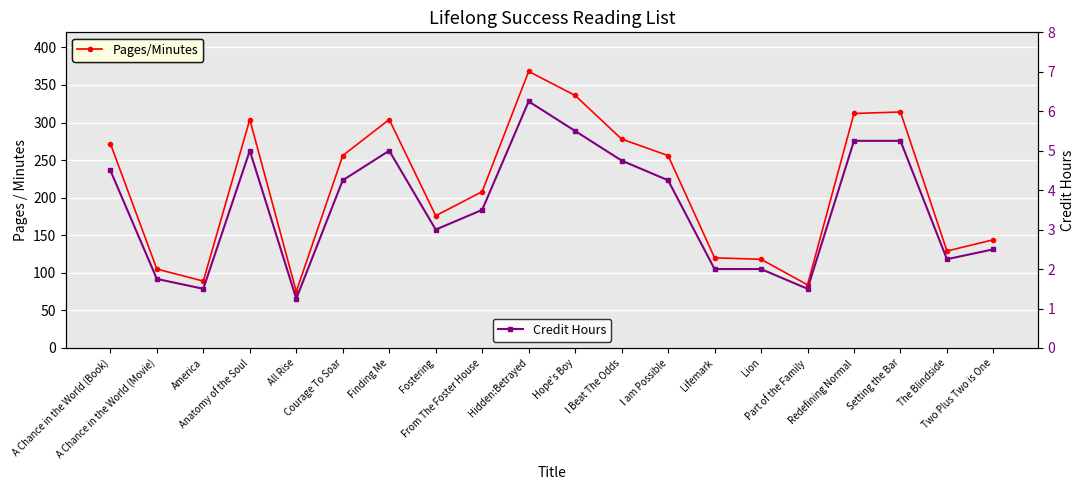

How many categories are shown in the chart?

20